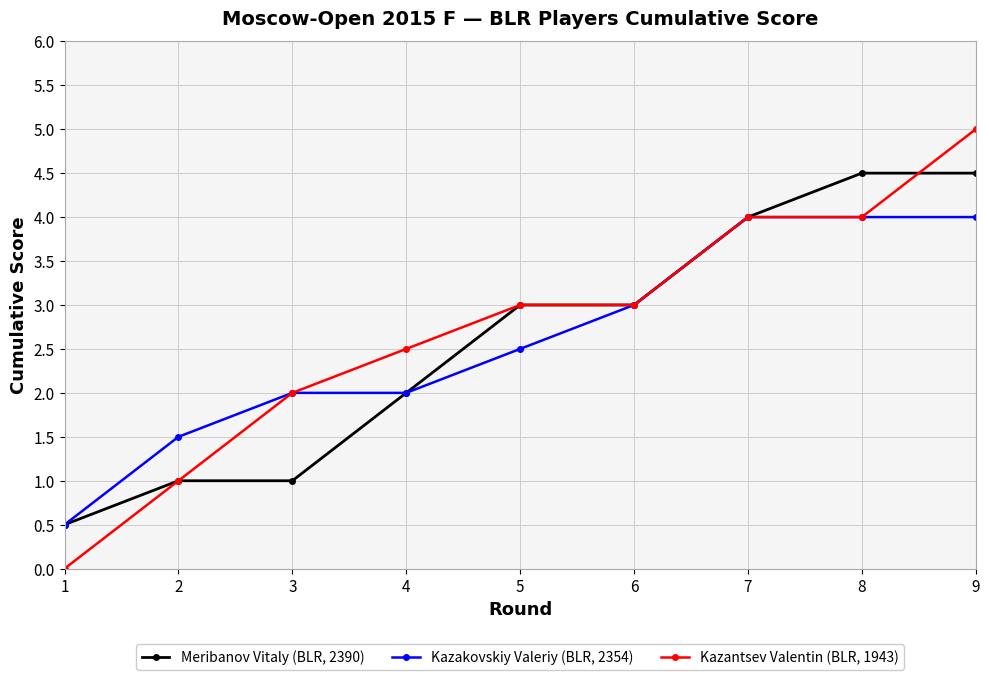

Does the chart display data point markers on the line(s)?

Yes